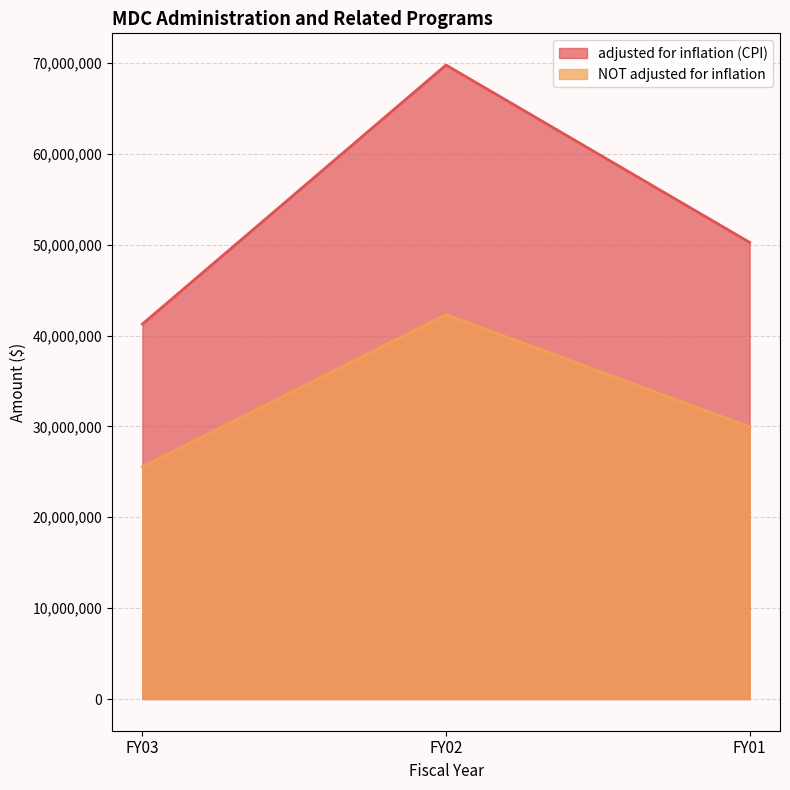

Reading right to left, what are all the values shown in this chart?

adjusted for inflation (CPI): FY01=50252415	FY02=69770413	FY03=41263329
NOT adjusted for inflation: FY01=29946491	FY02=42313923	FY03=25576427